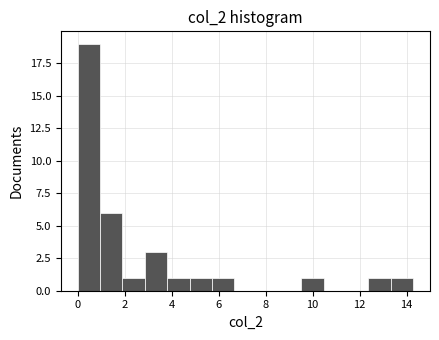

How tall is the bar that spans 0.0 to 1.0 on the x-axis? Neither the bar edges nor the heights are printed on the chart, so give them approximately, as read against the axes.

19